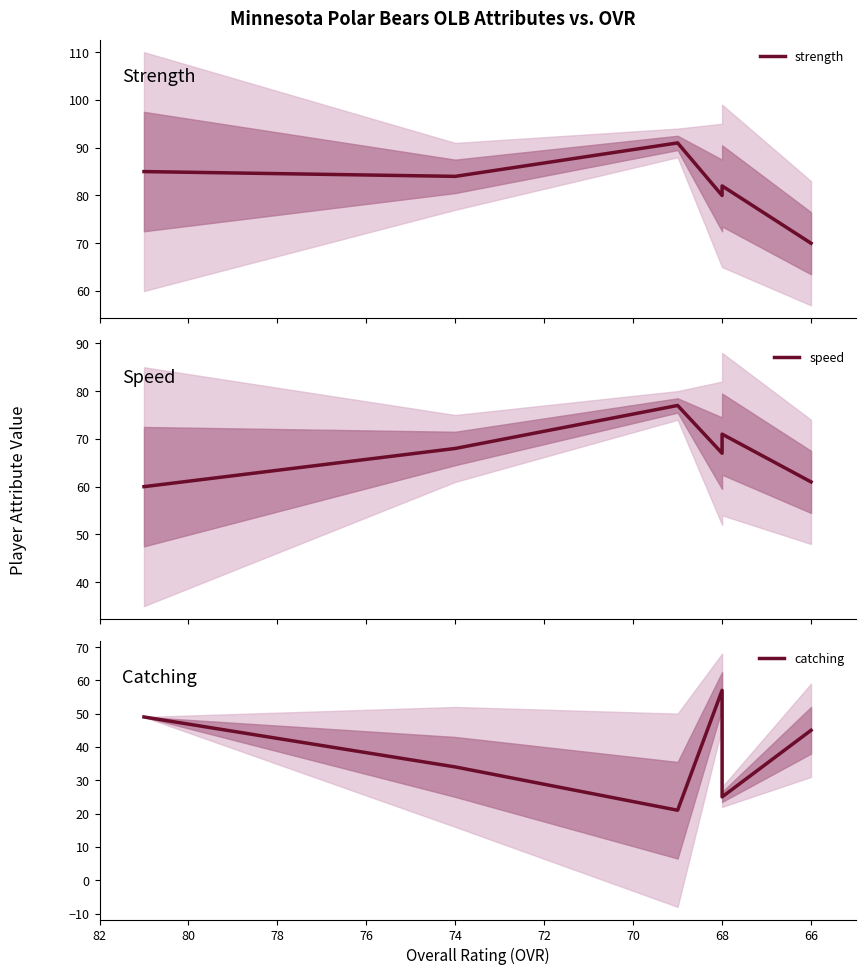

Count the number of categories in the chart.

6